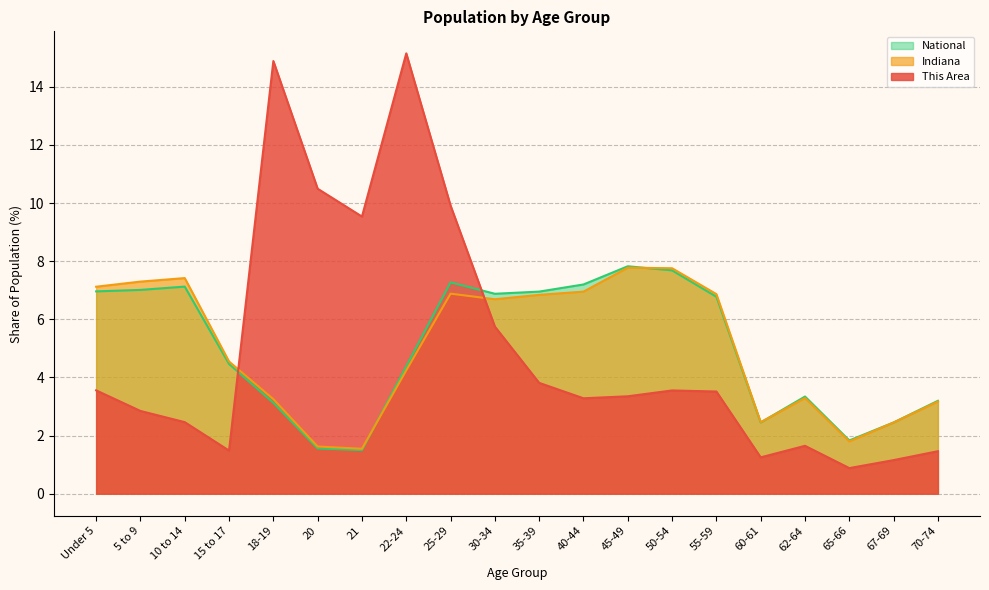

What is the difference between the maximum and second lowest values in the National series?

6.3